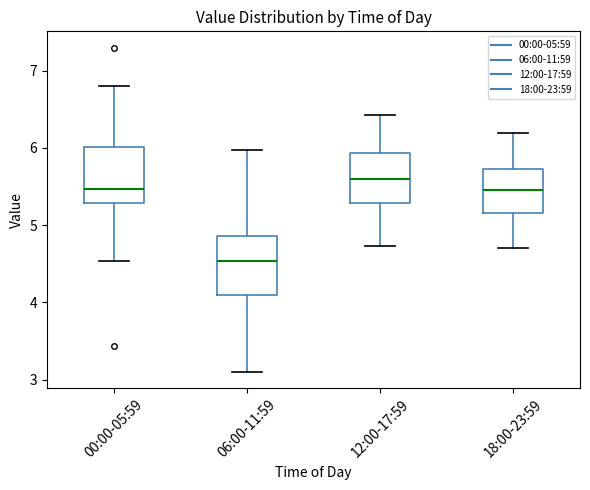

Reading left to right, transcribe this box plot: for each box, give where its median line is, the range the box spans, and where its two whiskers end, as read against the y-axis. The values are not printed on the chart, so give them approximately, as read against the axis.

00:00-05:59: median 5.5, box 5.3 to 6.0, whiskers 4.5 to 6.8
06:00-11:59: median 4.5, box 4.1 to 4.9, whiskers 3.1 to 6.0
12:00-17:59: median 5.6, box 5.3 to 5.9, whiskers 4.7 to 6.4
18:00-23:59: median 5.5, box 5.2 to 5.7, whiskers 4.7 to 6.2